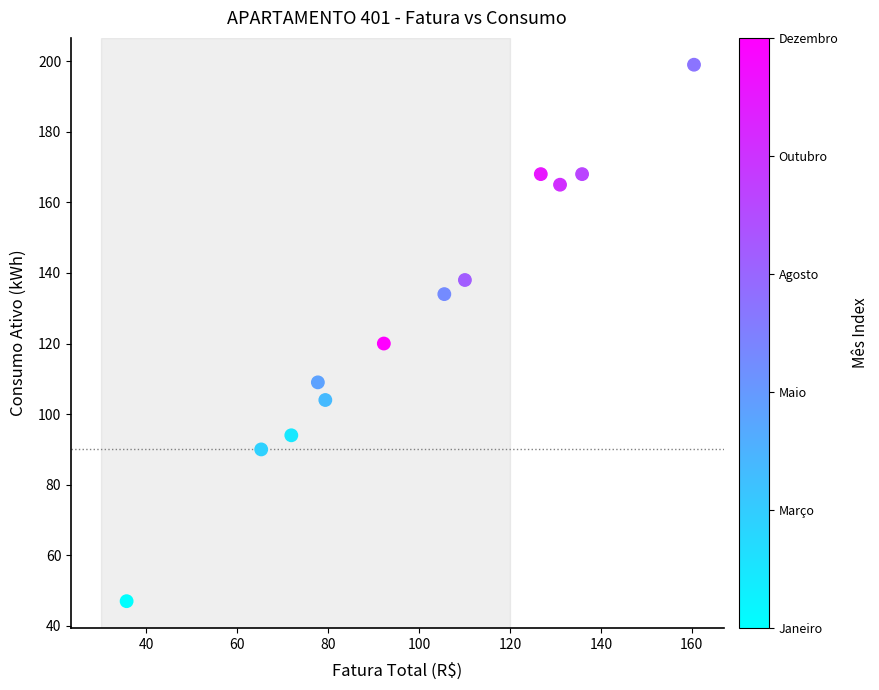

What is the range of Y values (max minus min)?

152